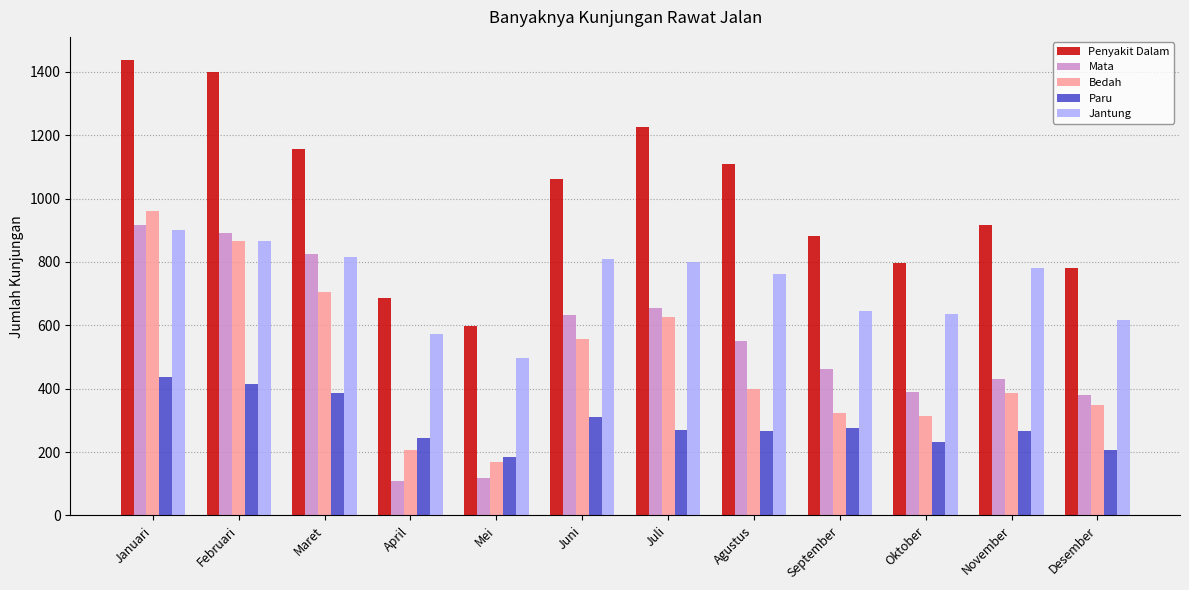

What is the minimum value shown in the chart?

109